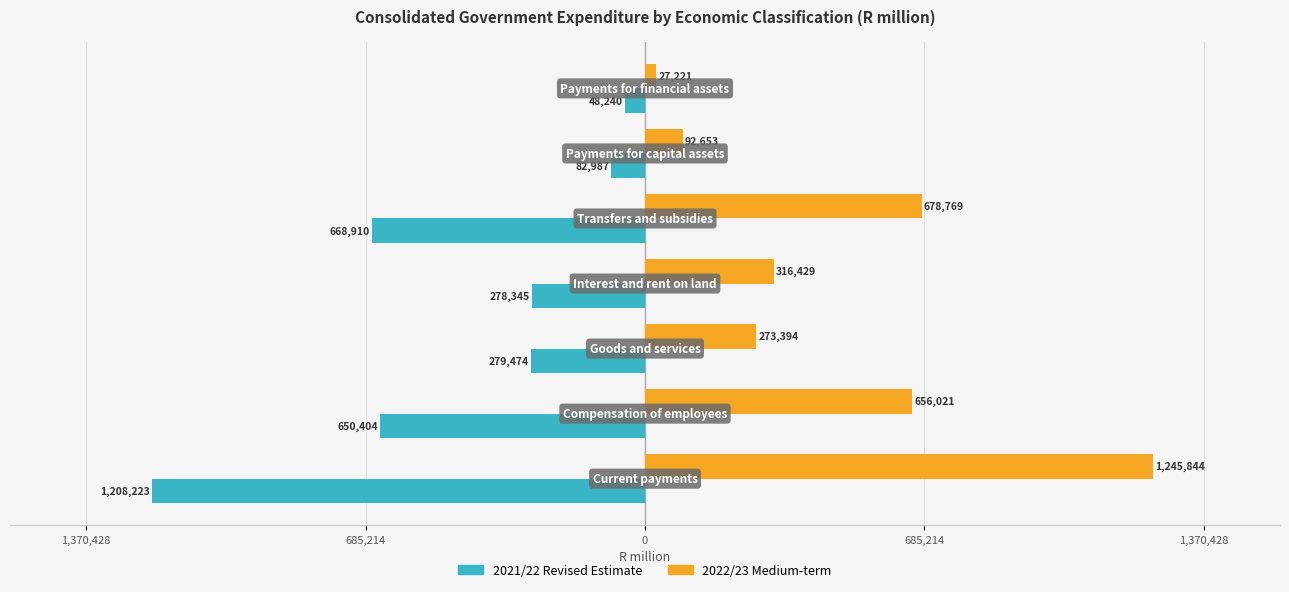

What is the maximum value for 2021/22 Revised Estimate?

-48239.6